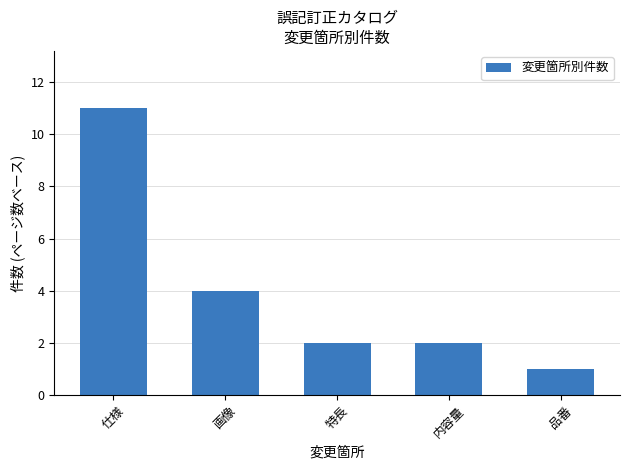

What is the change in value from 画像 to 品番?

-3